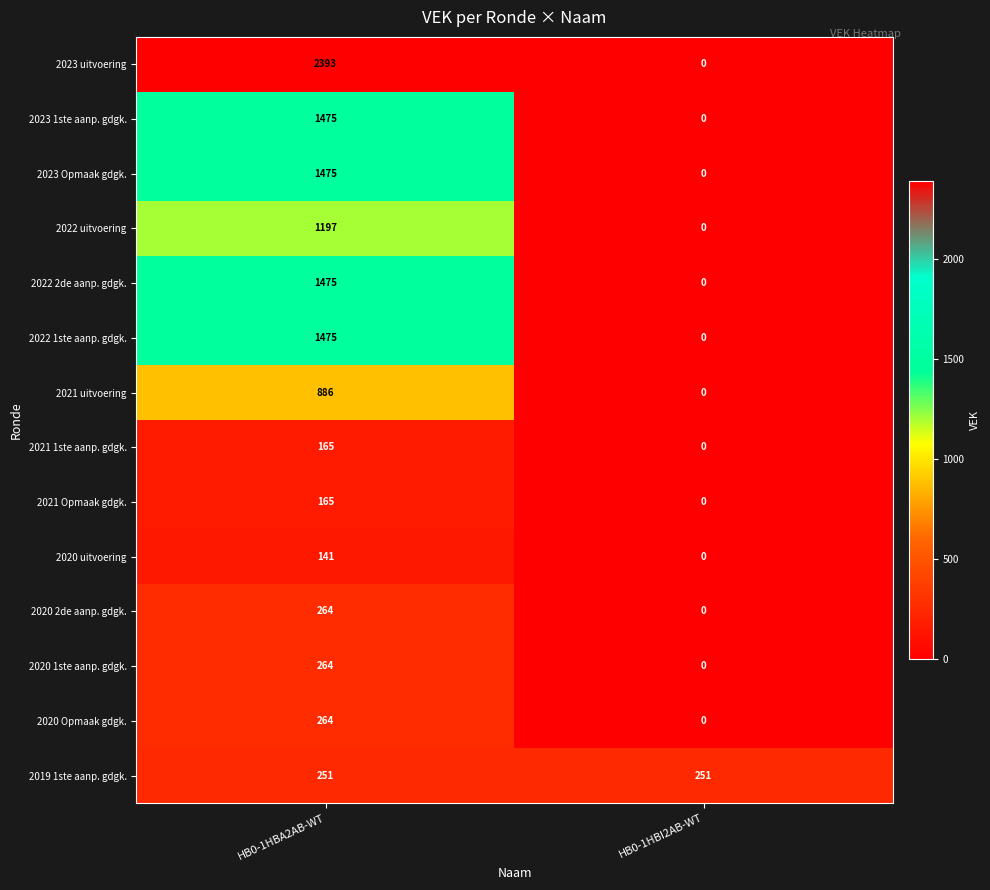

What is the difference between the 2020 uitvoering values at HB0-1HBI2AB-WT and HB0-1HBA2AB-WT?

141